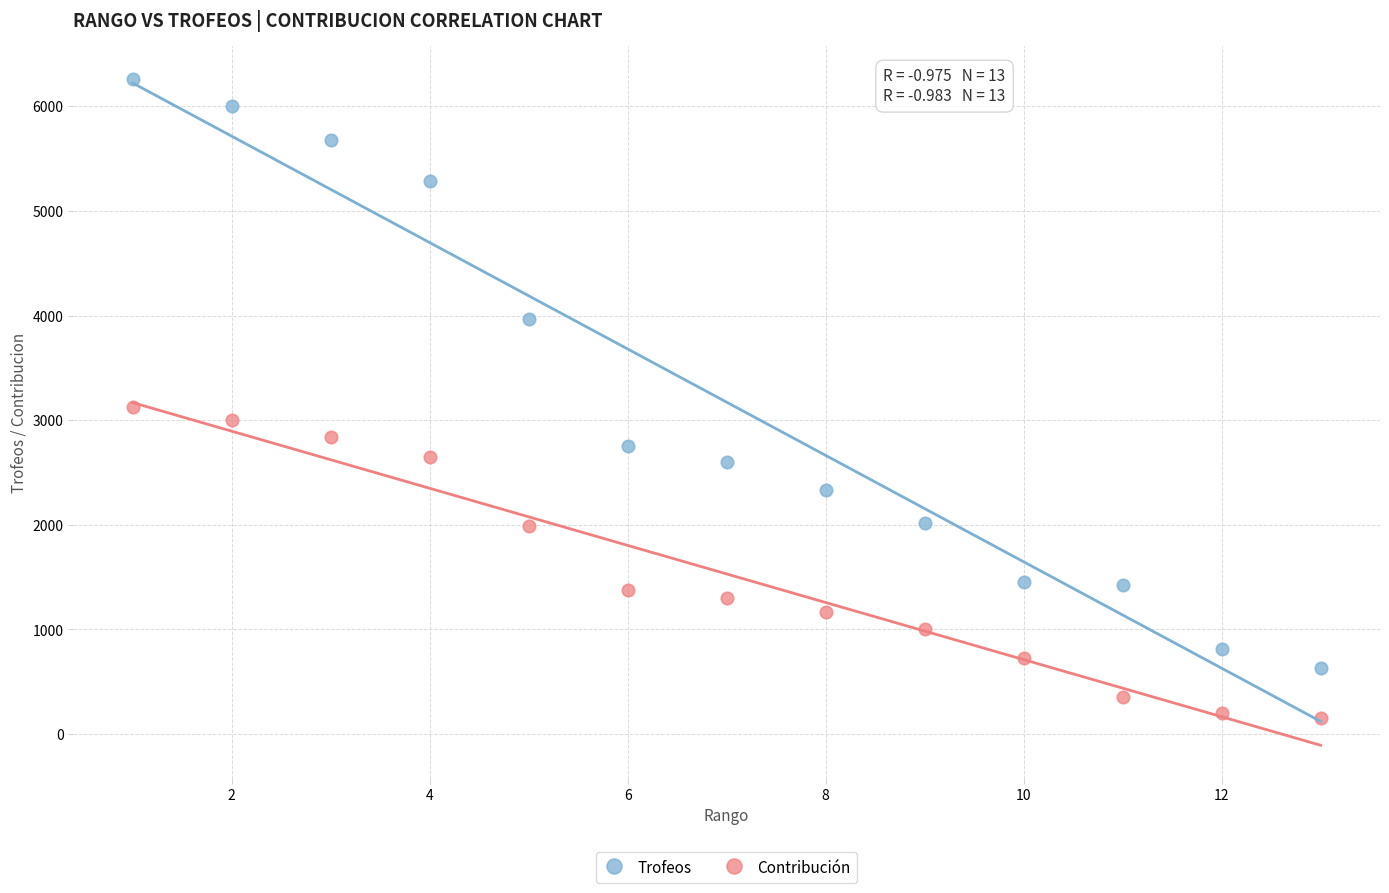

Across all data points, what is the range of Y values (max minus min)?

6103